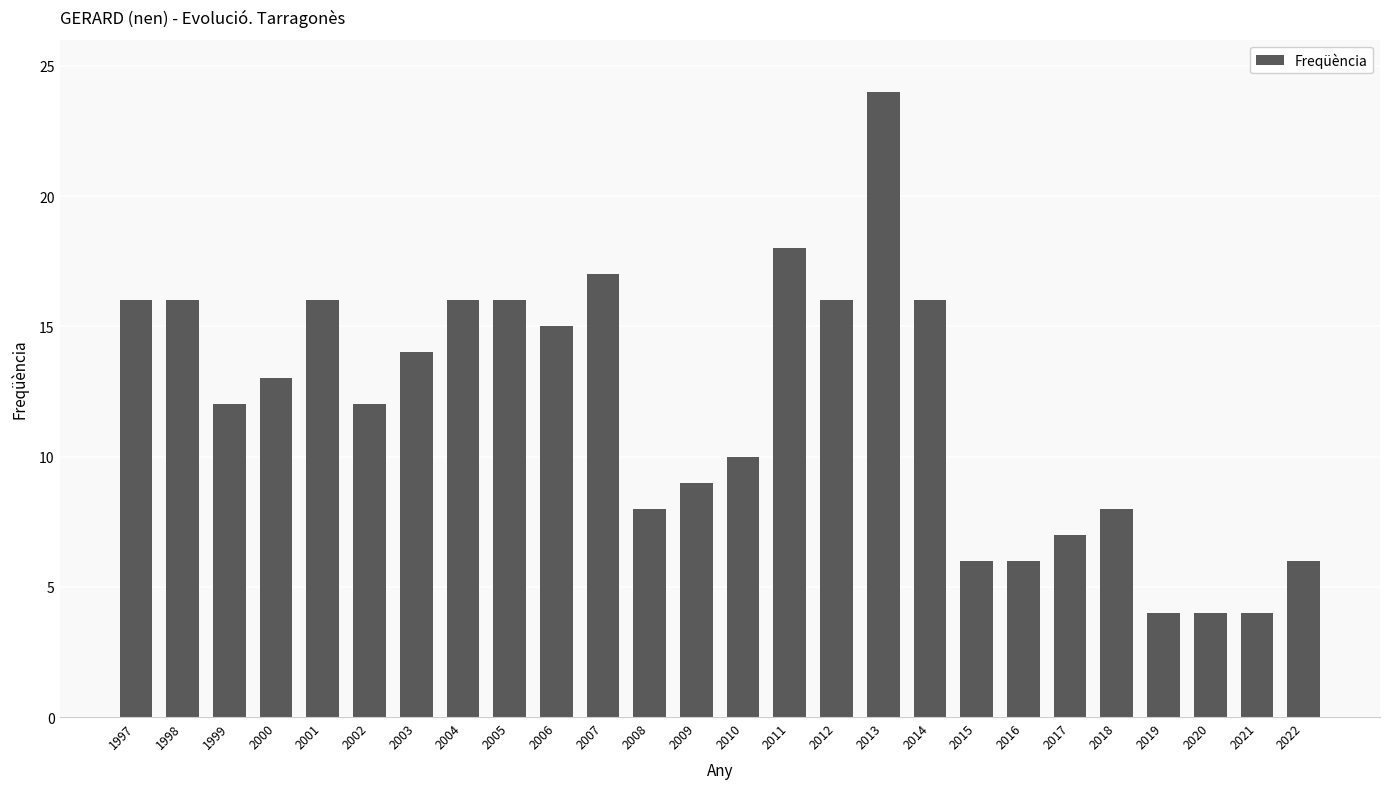

How many values are below 13?

13